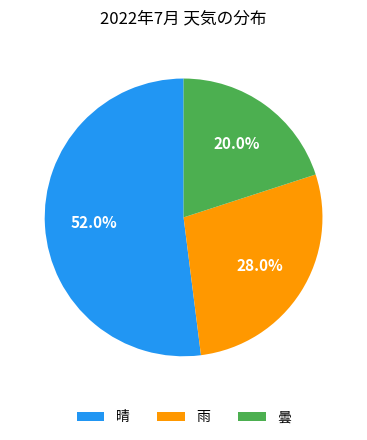

What is the ratio of the value at 雨 to the value at 晴?

0.5